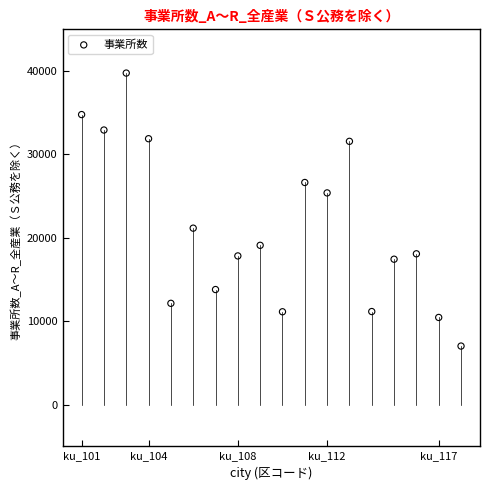

What is the range of X values (max minus min)?

17